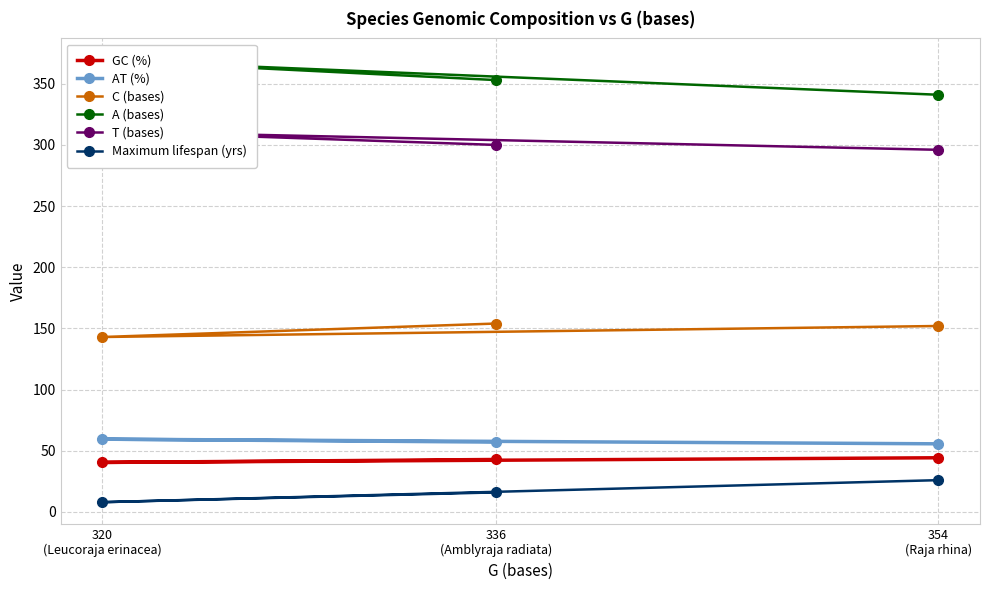

How many values in the AT (%) series are below 57?

1